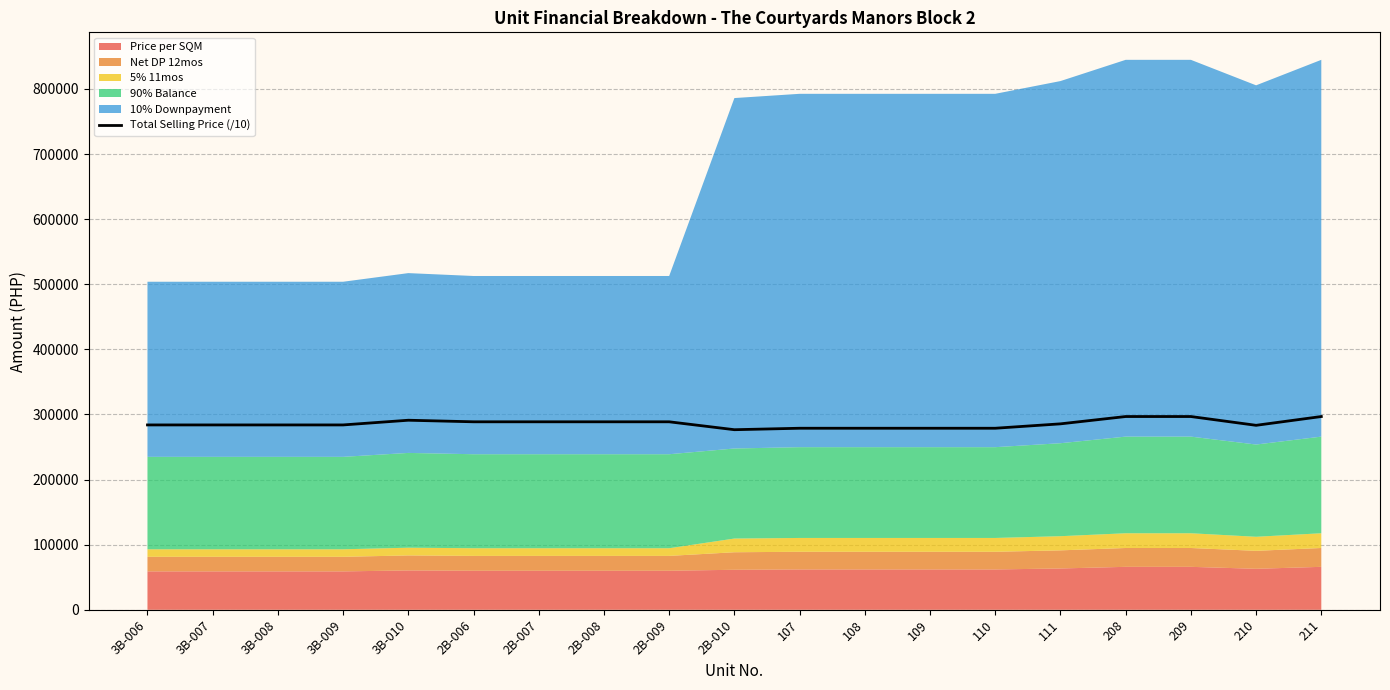

Approximately how many times larger is the value at 208 compared to 111?

1.0